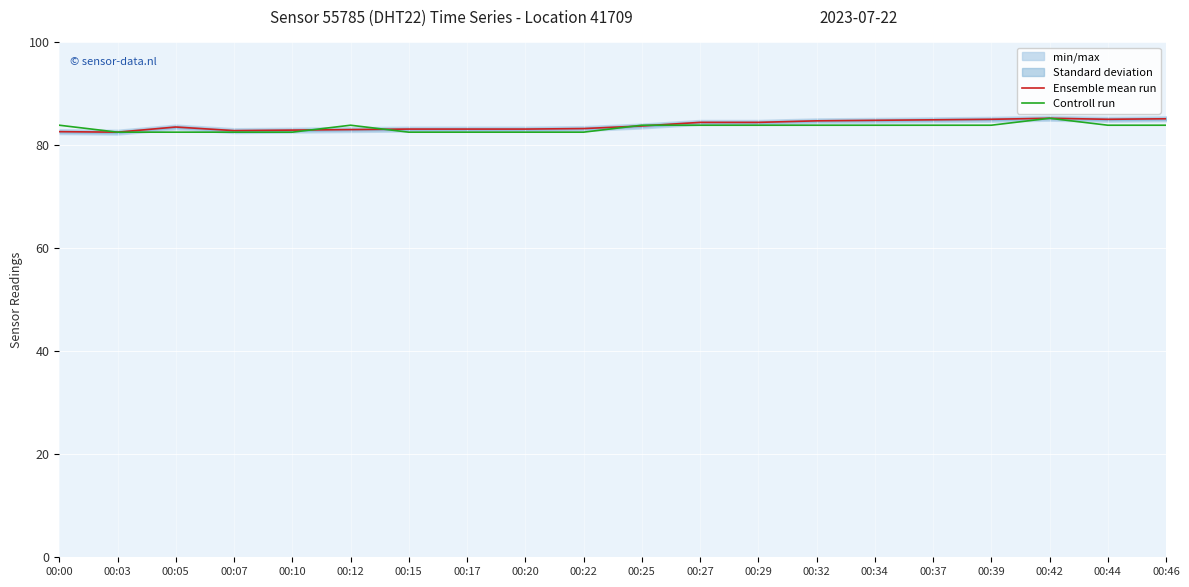

At which category is the sum across all series the highest?

00:42